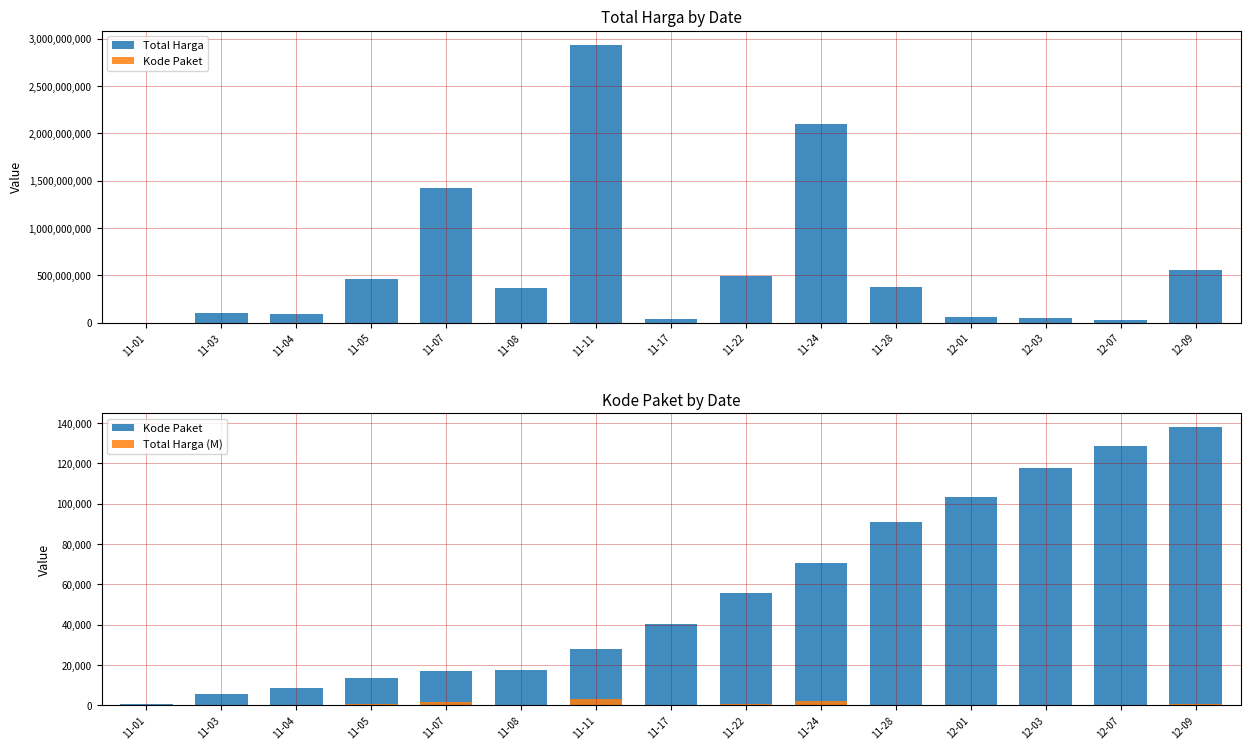

The value of Total Harga at 11-08 is 147632022.8. True or false?

False